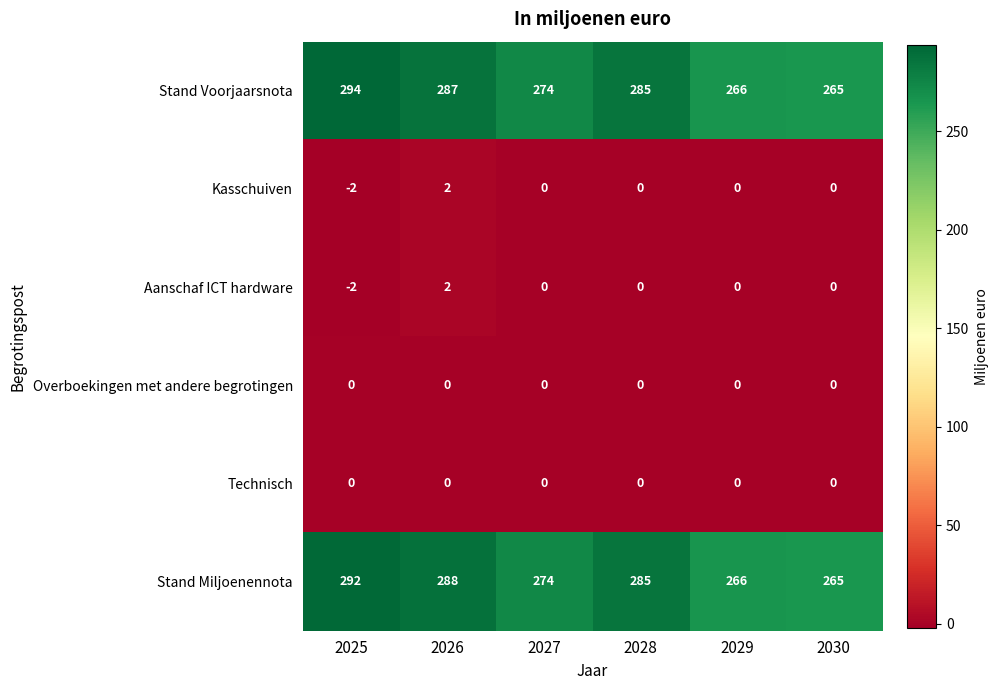

What is the smallest value displayed?

-2